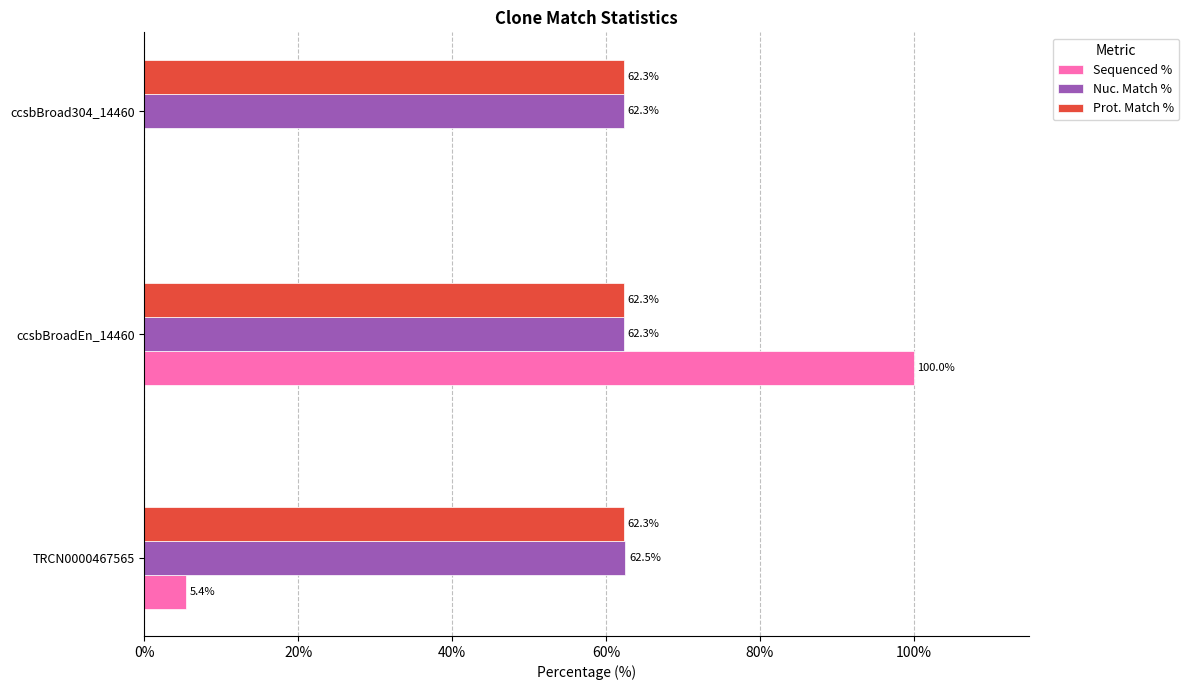

What is the sum of all Sequenced % values?

105.4